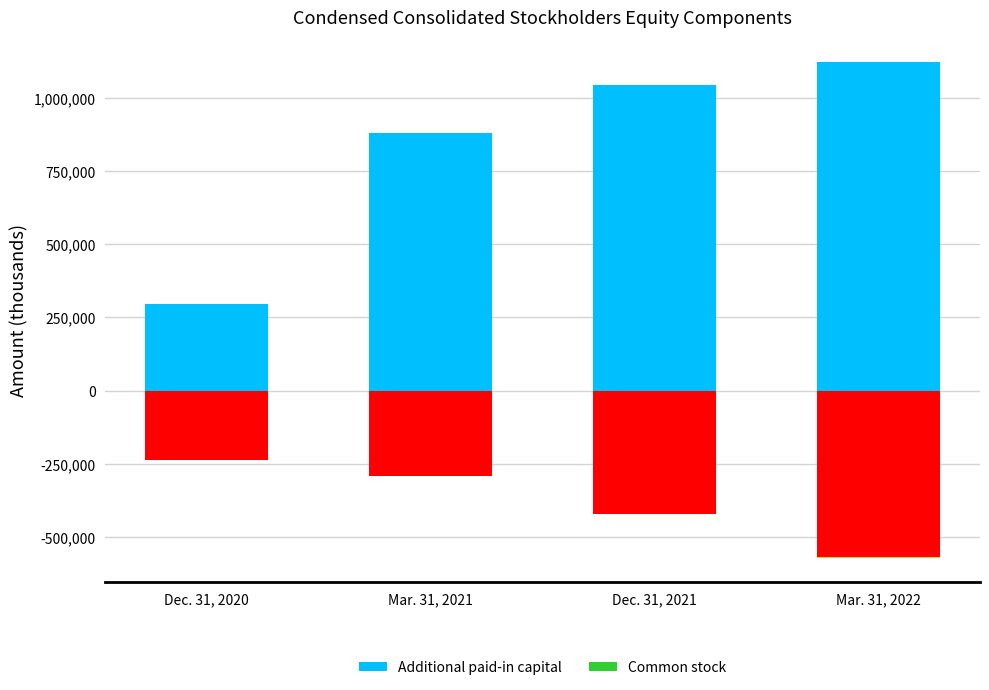

What position from the right is Mar. 31, 2022?

1